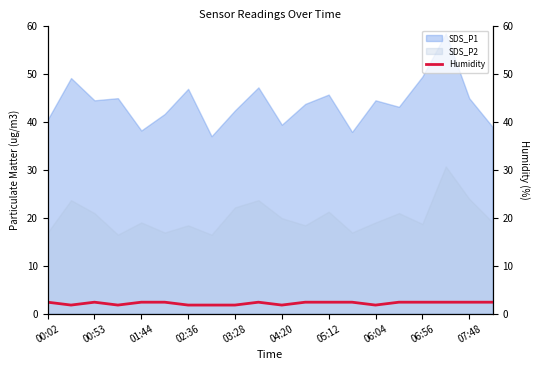

What is the minimum value for SDS_P2?

16.5